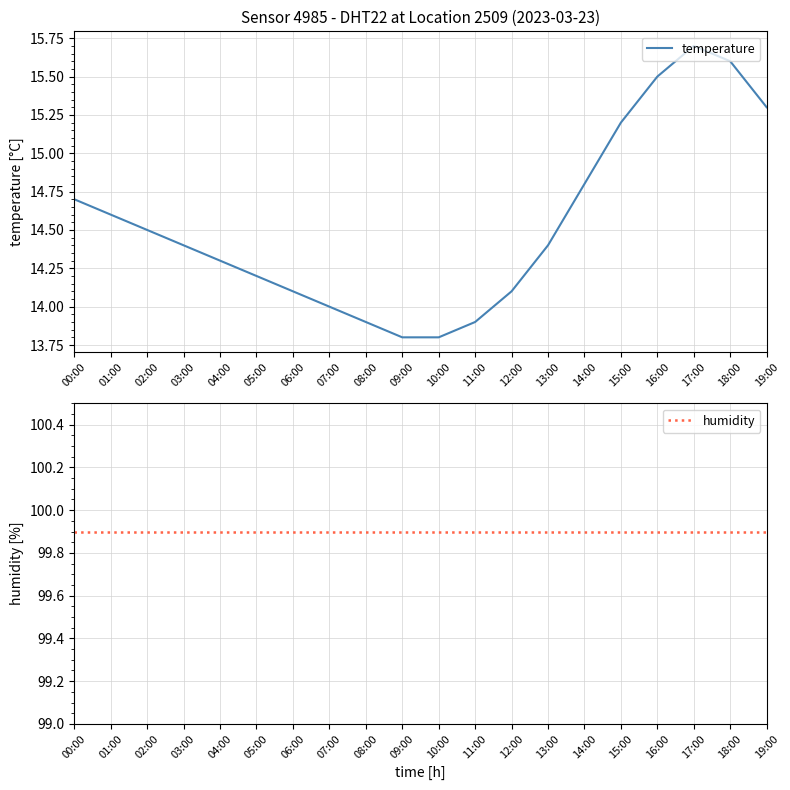

How many values in the temperature series exceed 14?

15